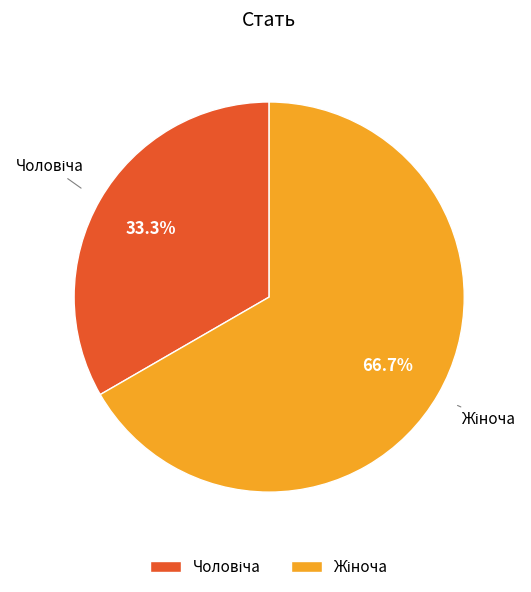

Is there any slice that represents more than half of the pie?

Yes